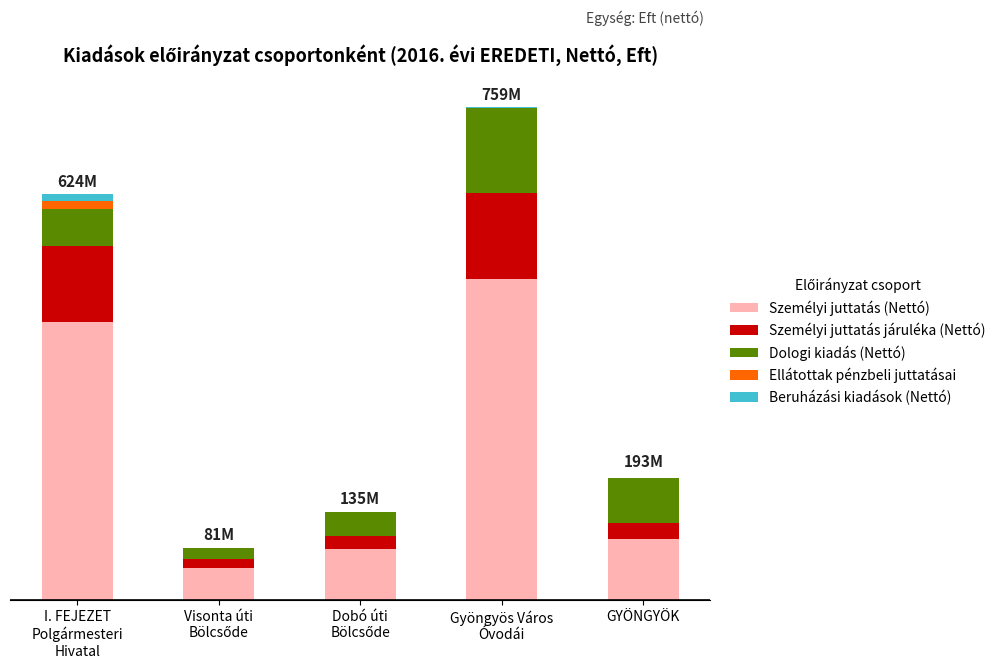

Does the chart contain stacked bars?

Yes